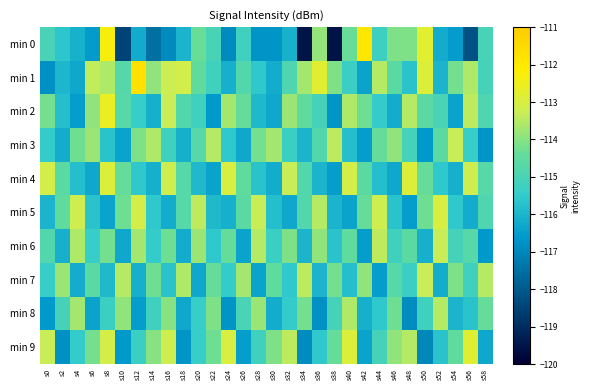

At which category is the sum across all series the highest?

s8